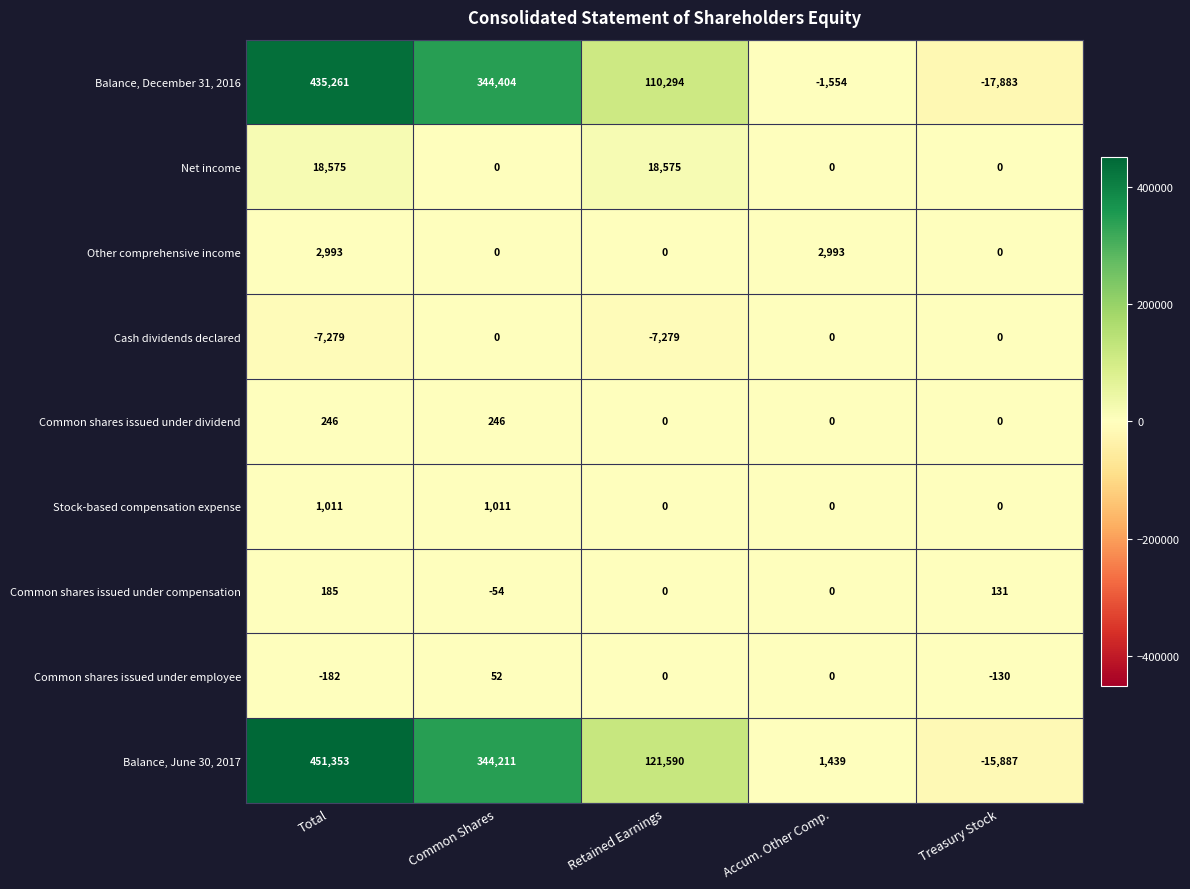

Count the number of categories in the chart.

5